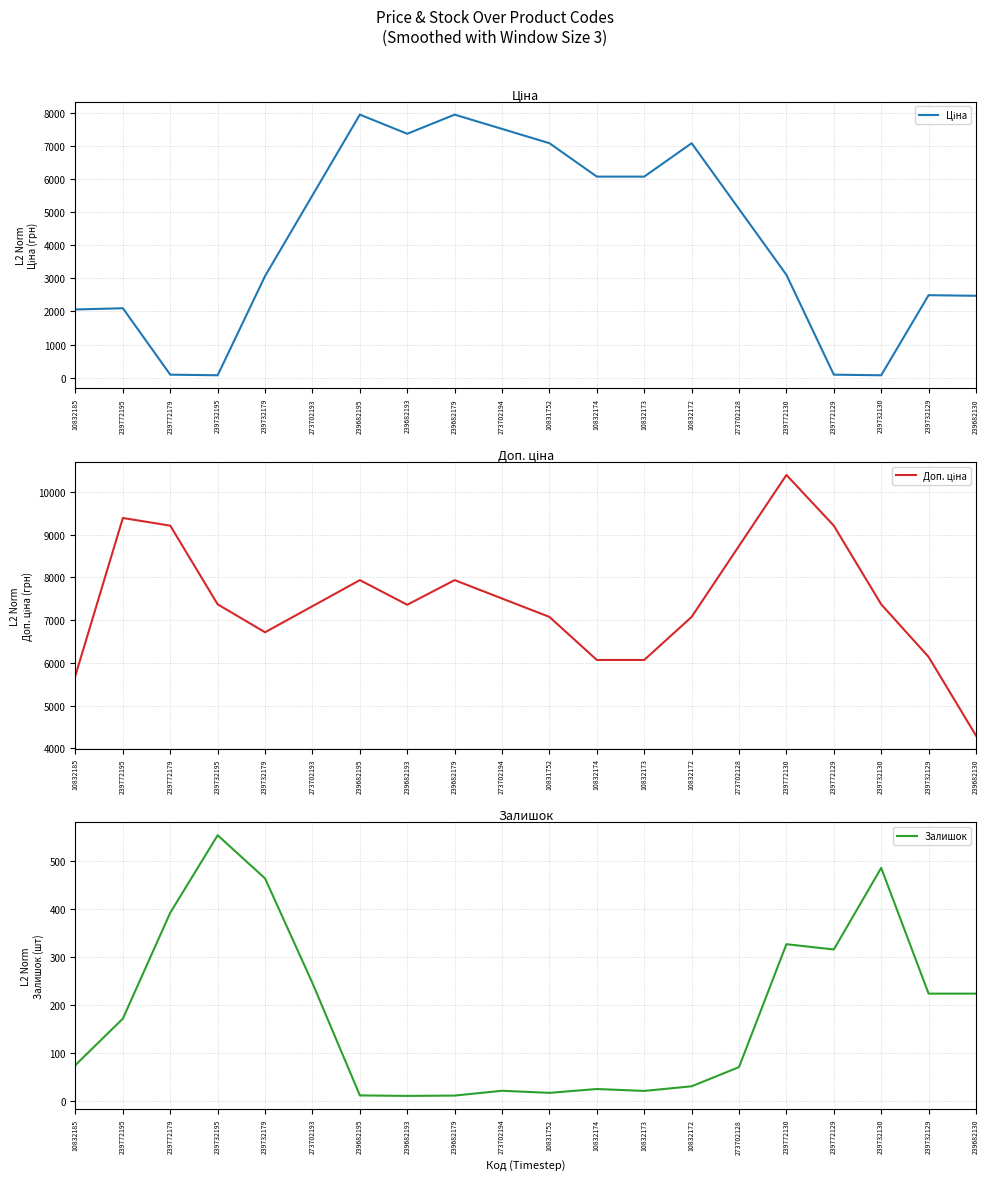

Is it true that Ціна equals 3982.3 at 239682130?

False